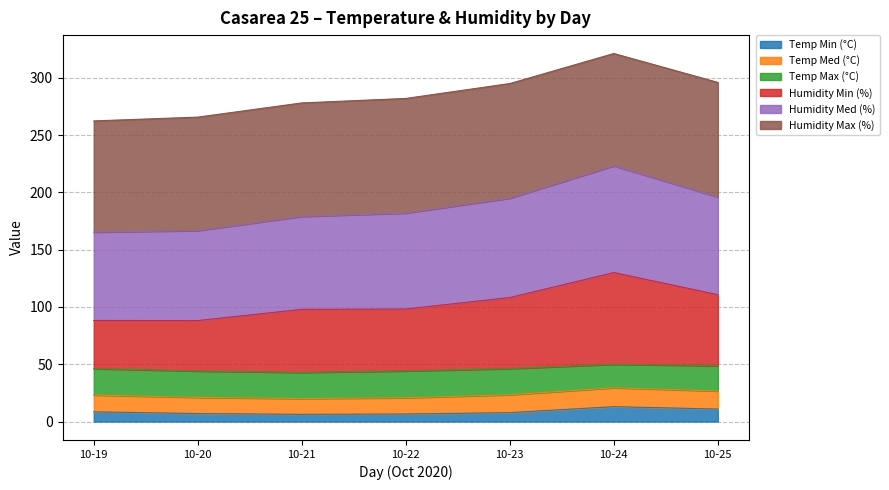

What is the highest value of the Temp Min (°C) series?

13.0